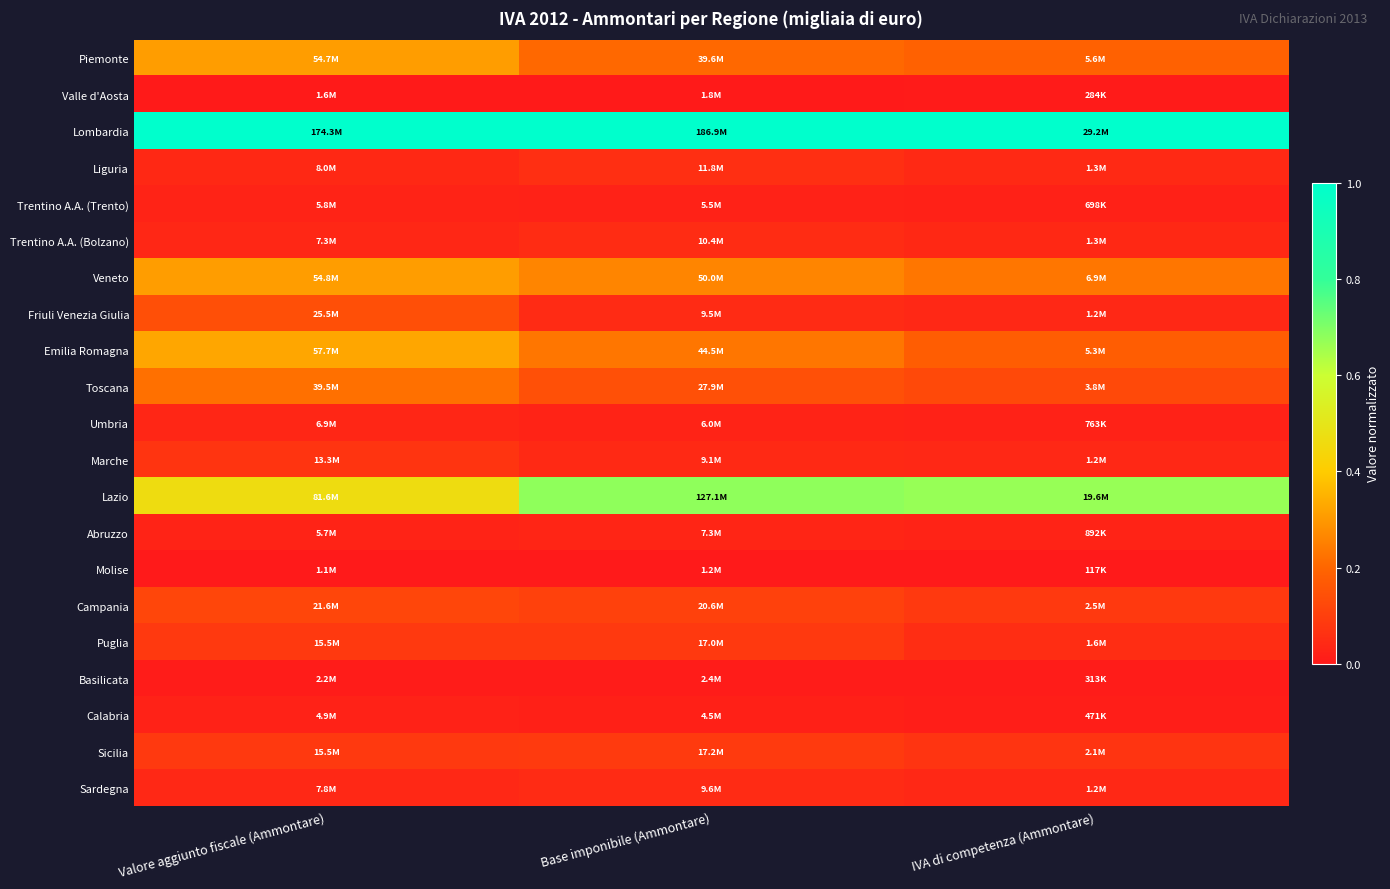

At Base imponibile (Ammontare), list the series in order from smallest to largest.

Molise, Valle d'Aosta, Basilicata, Calabria, Trentino A.A. (Trento), Umbria, Abruzzo, Marche, Friuli Venezia Giulia, Sardegna, Trentino A.A. (Bolzano), Liguria, Puglia, Sicilia, Campania, Toscana, Piemonte, Emilia Romagna, Veneto, Lazio, Lombardia